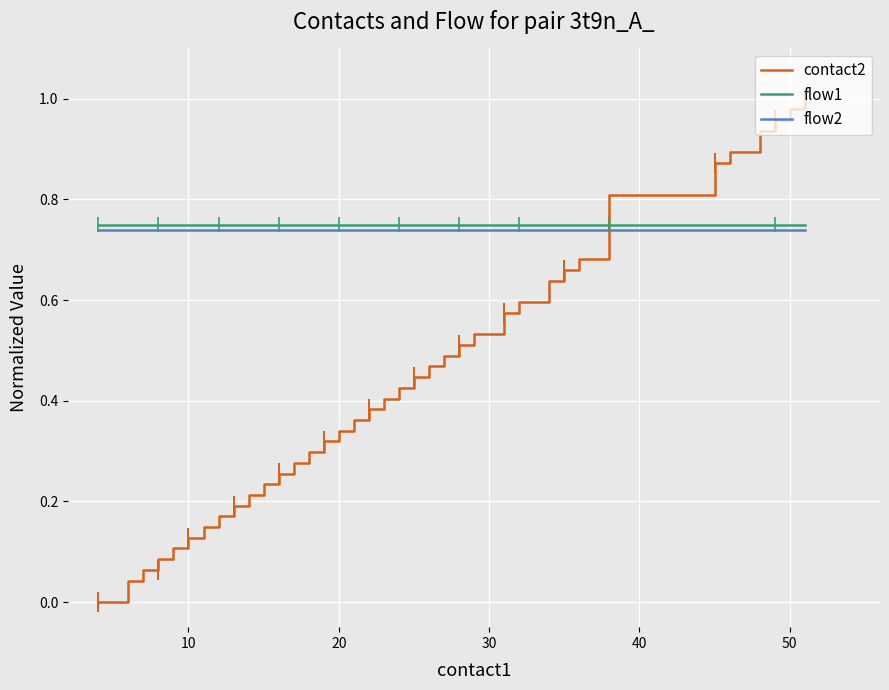

What are all the series names shown in the legend?

contact2, flow1, flow2